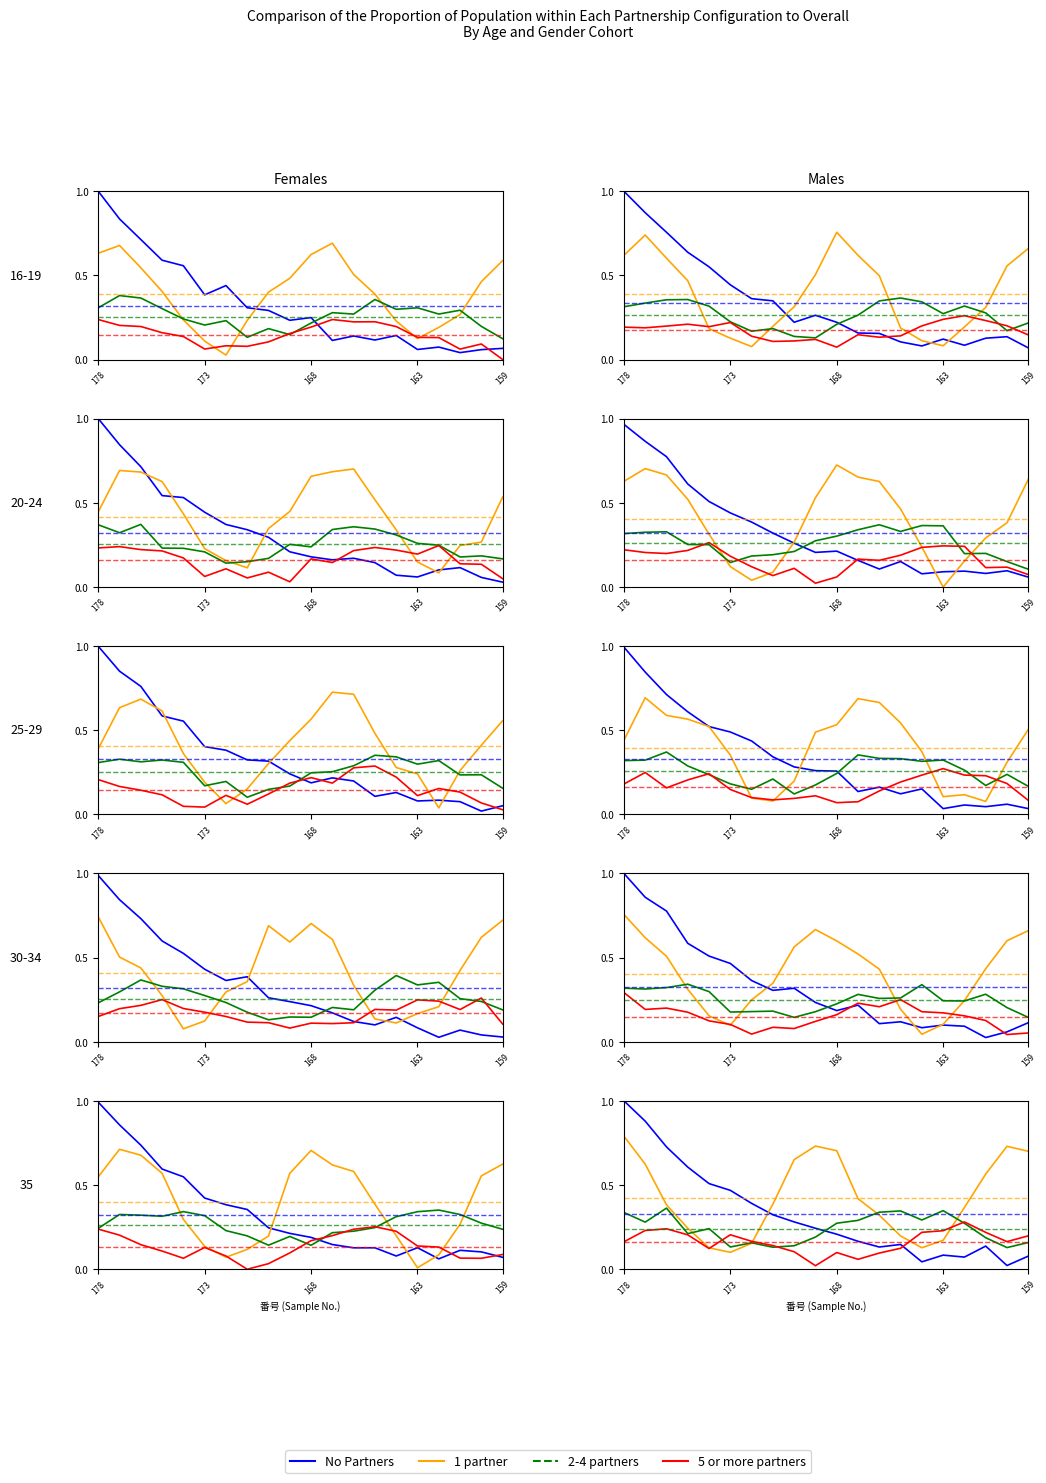

The value of 5 or more partners at 14 is 0.2. True or false?

True